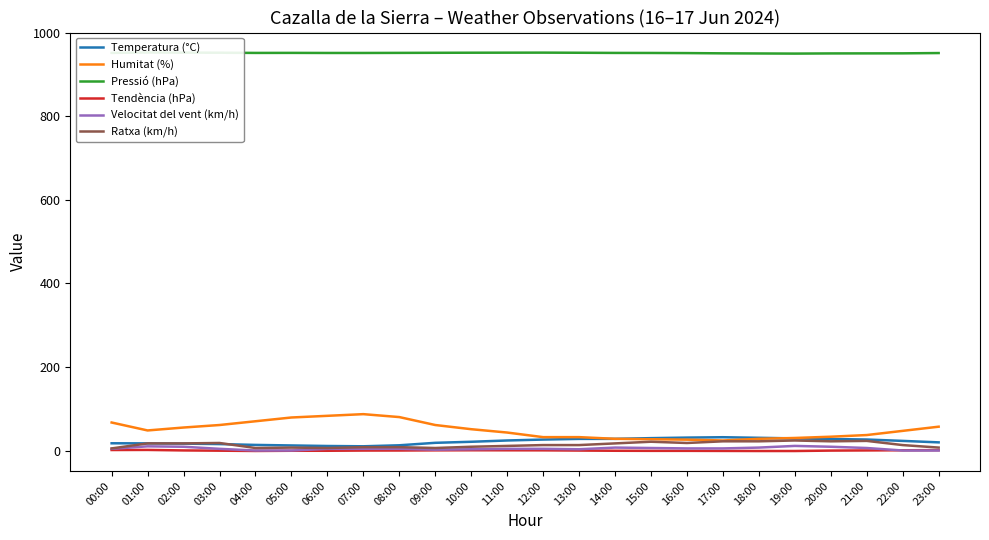

What is the label of the 23rd point from the right?

01:00